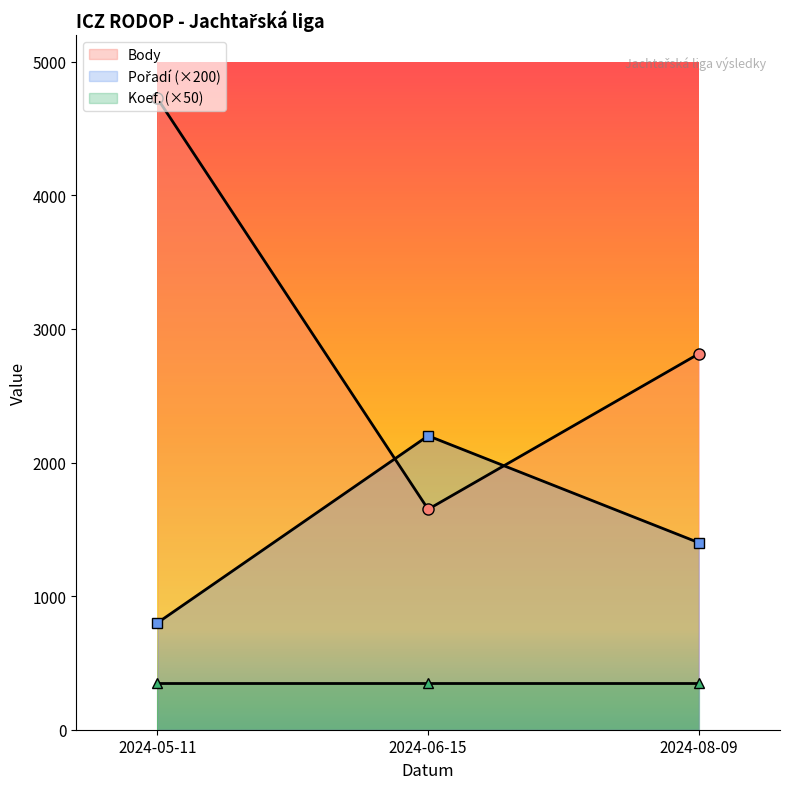

What is the maximum value for Body?

4725